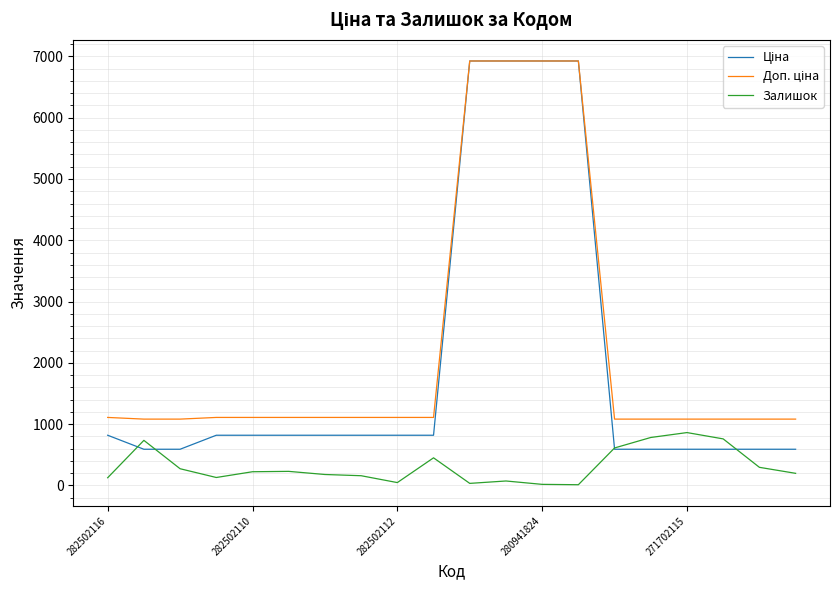

How many categories are shown in the chart?

20